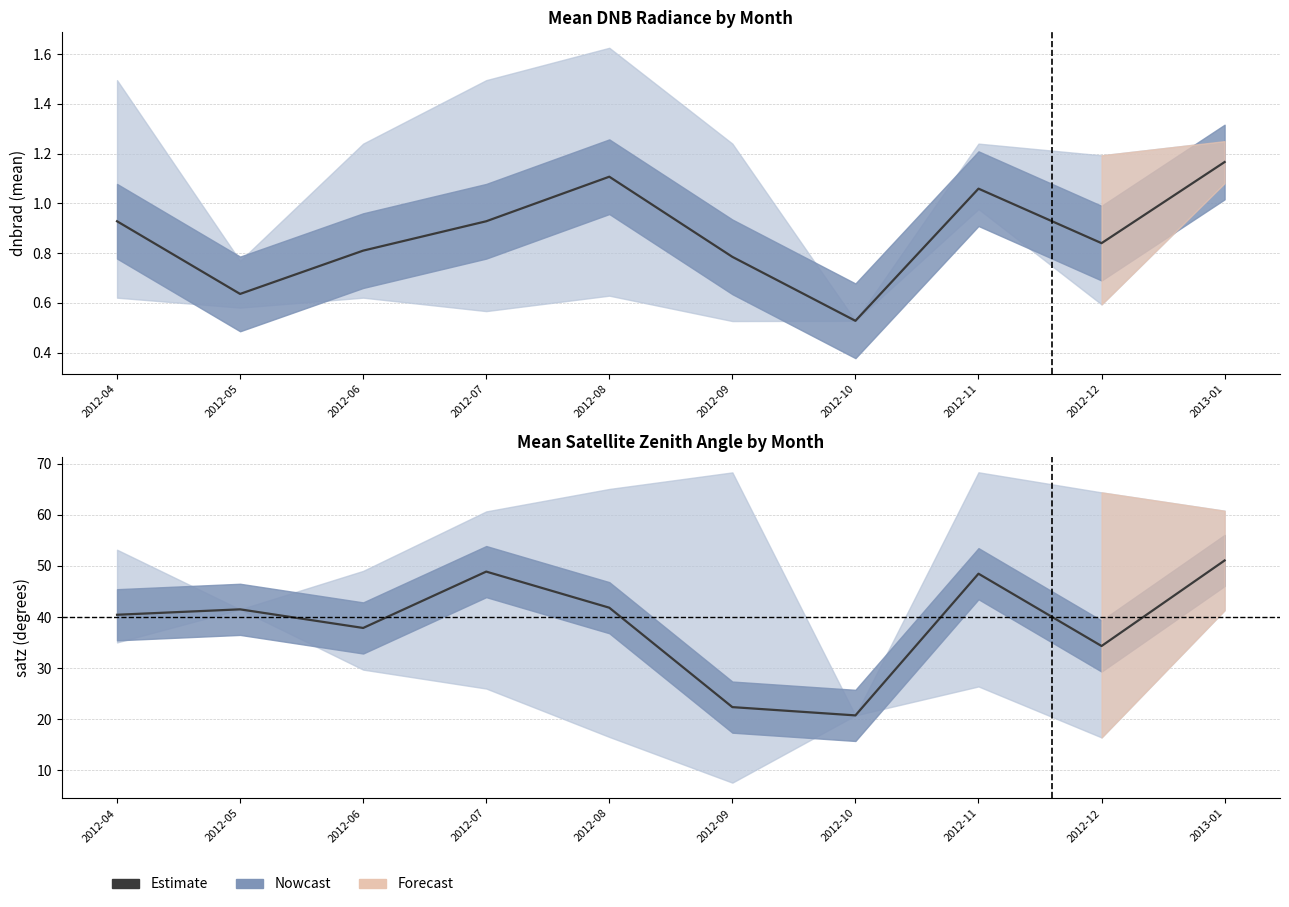

Reading right to left, transcribe all the data shown in this chart.

51.0	34.3	48.5	20.8	22.4	41.8	48.9	37.9	41.5	40.4